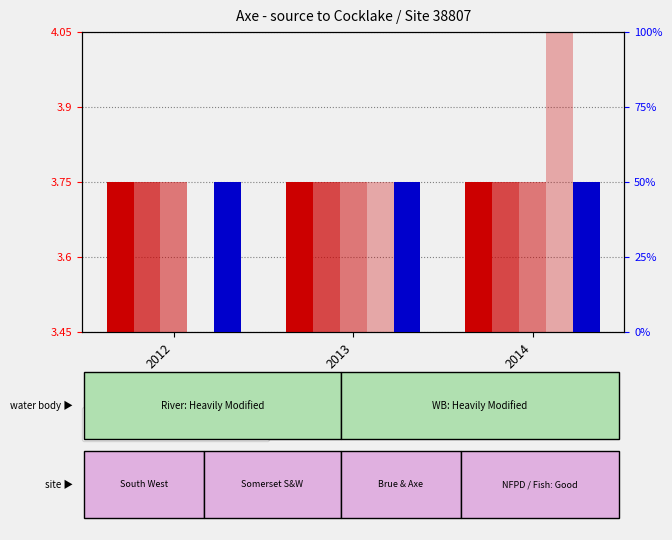

What is the average value of the Site ID (scaled) series?

3.8